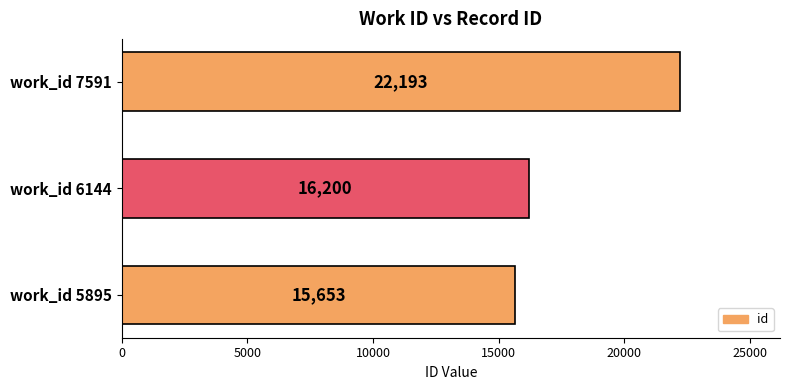

What is the average value?

18015